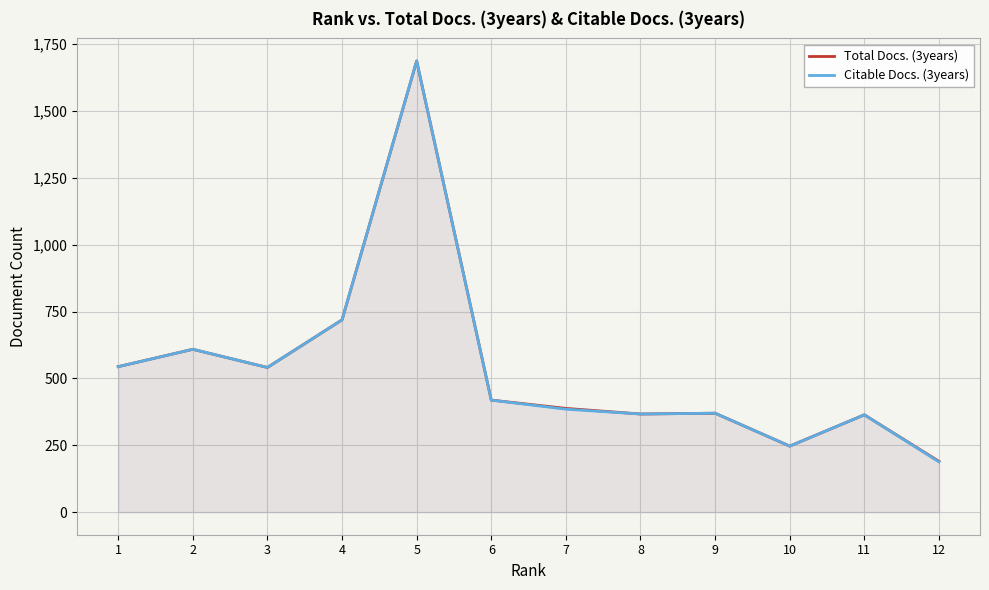

Reading left to right, list all the values displayed in this chart.

Total Docs. (3years): 544	609	541	719	1687	419	388	367	370	247	364	190
Citable Docs. (3years): 544	609	541	719	1687	419	385	367	370	247	364	188